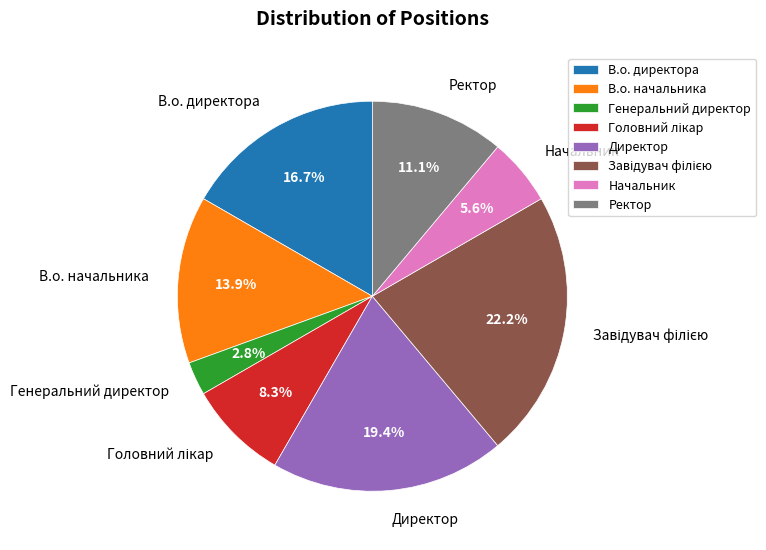

Which category has the smallest portion of the pie?

Генеральний директор